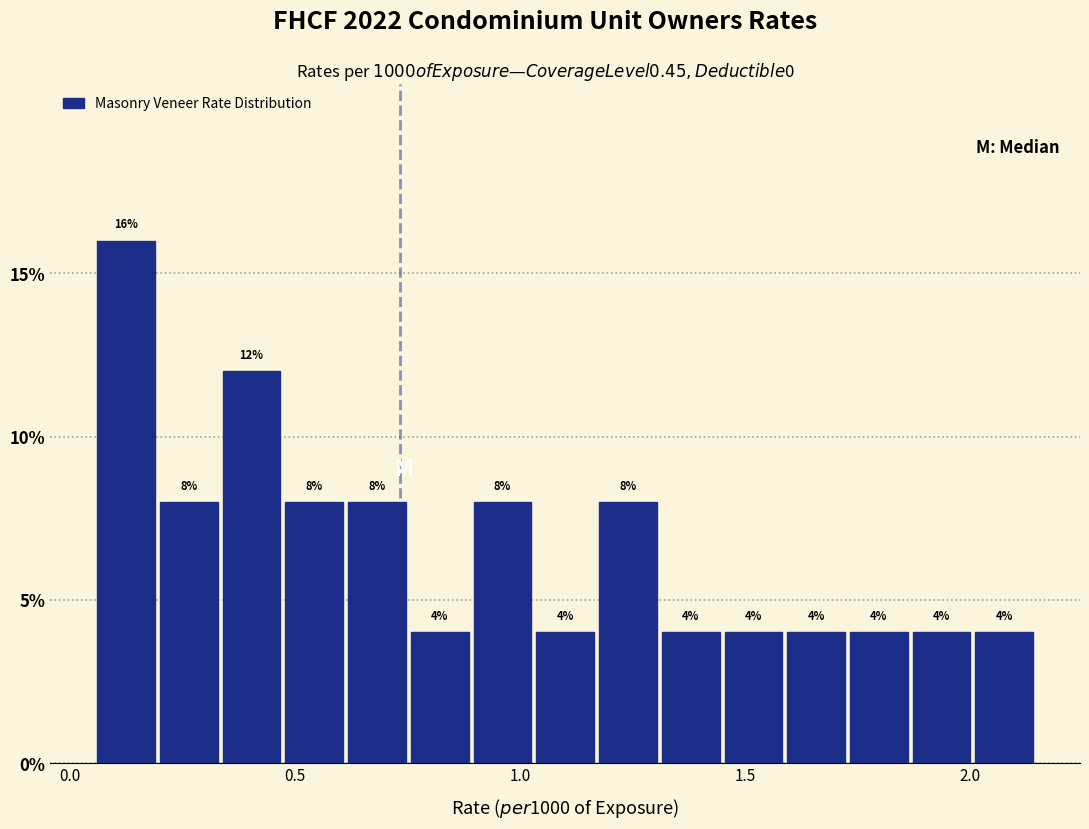

Around what value on the x-axis is the tallest bar? Give the approximate position of its centre, as read against the axis.

0.15